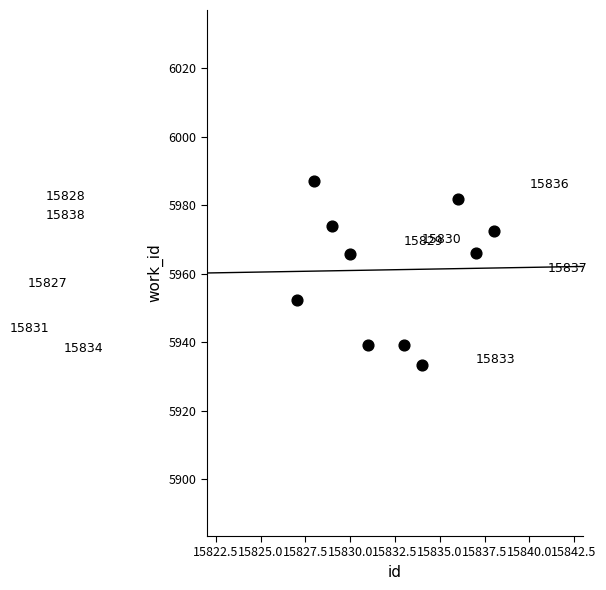

What is the average X value?

15832.3